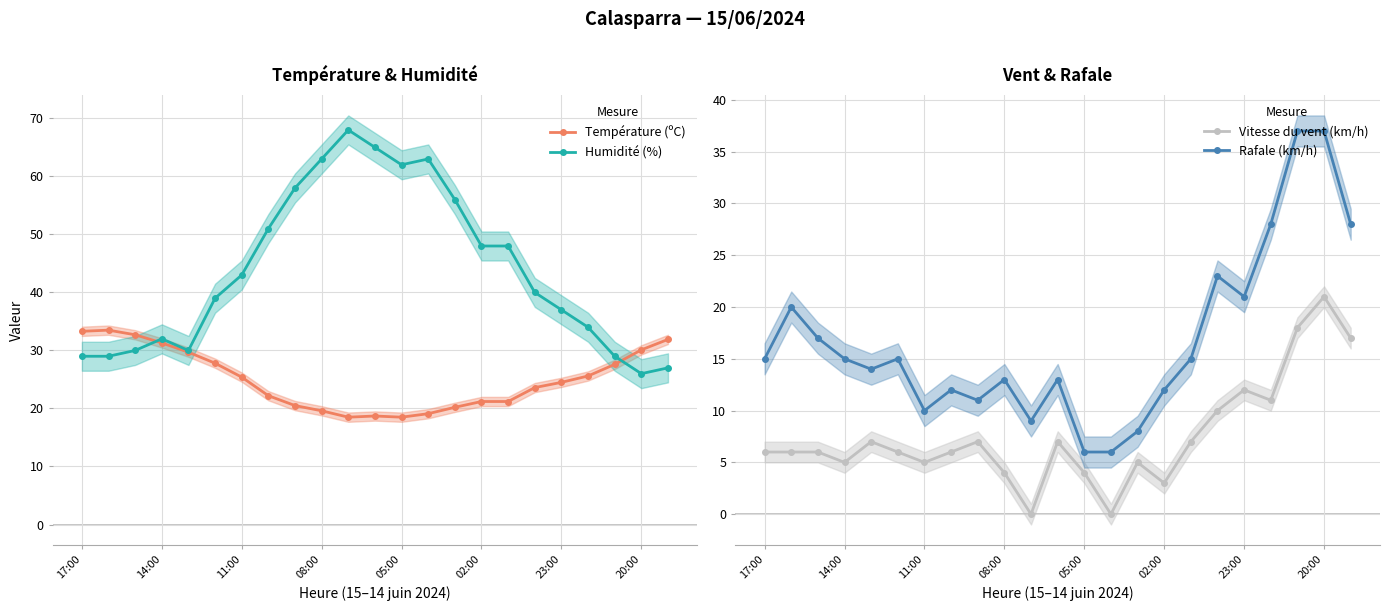

True or false: Vitesse du vent (km/h) has more than 1 points higher than both neighbors.

True